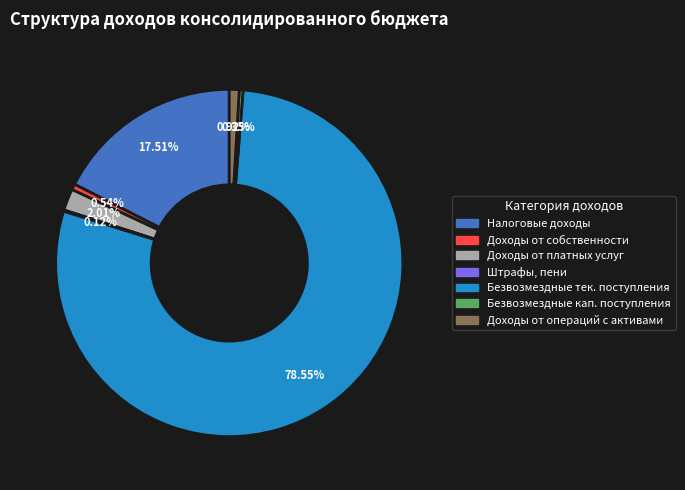

Is there any slice that represents more than half of the pie?

Yes